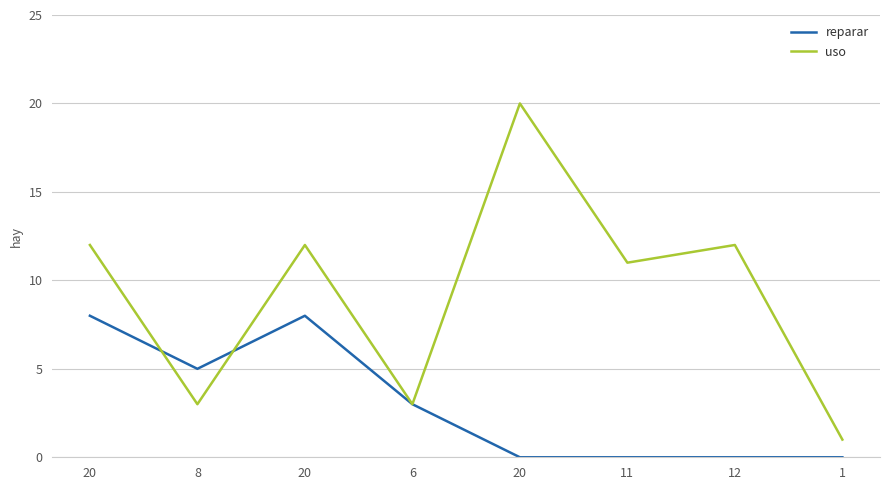

Where is uso nearest to the value 10?

11